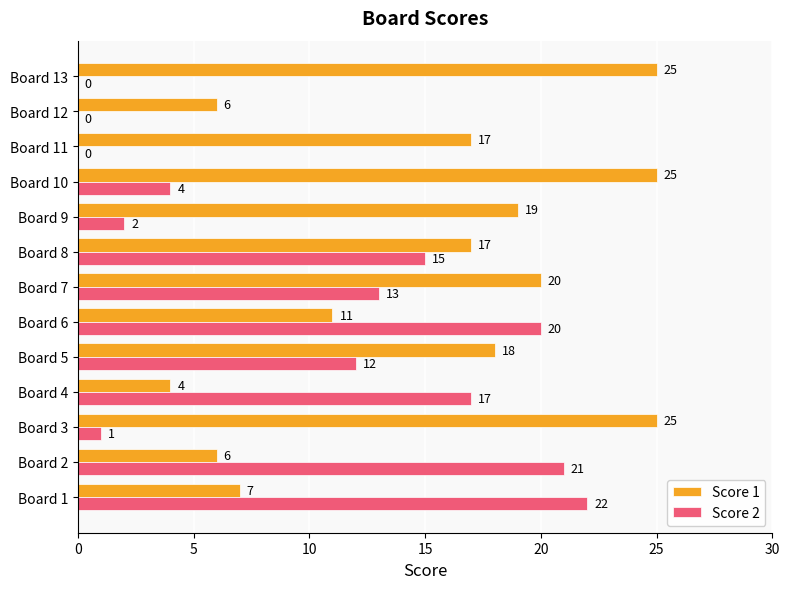

Which series changed the most between Board 1 and Board 12?

Score 2